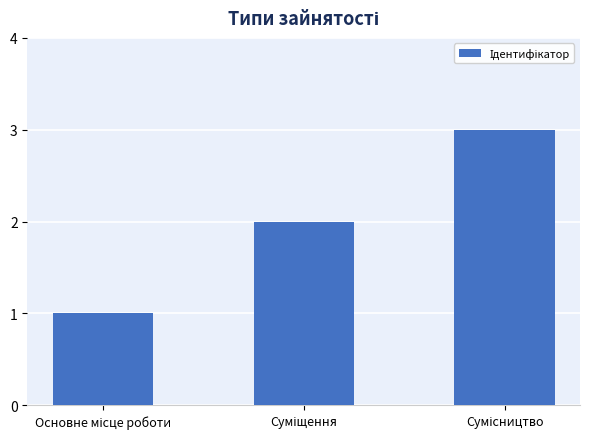

How many data points are less than 2?

1